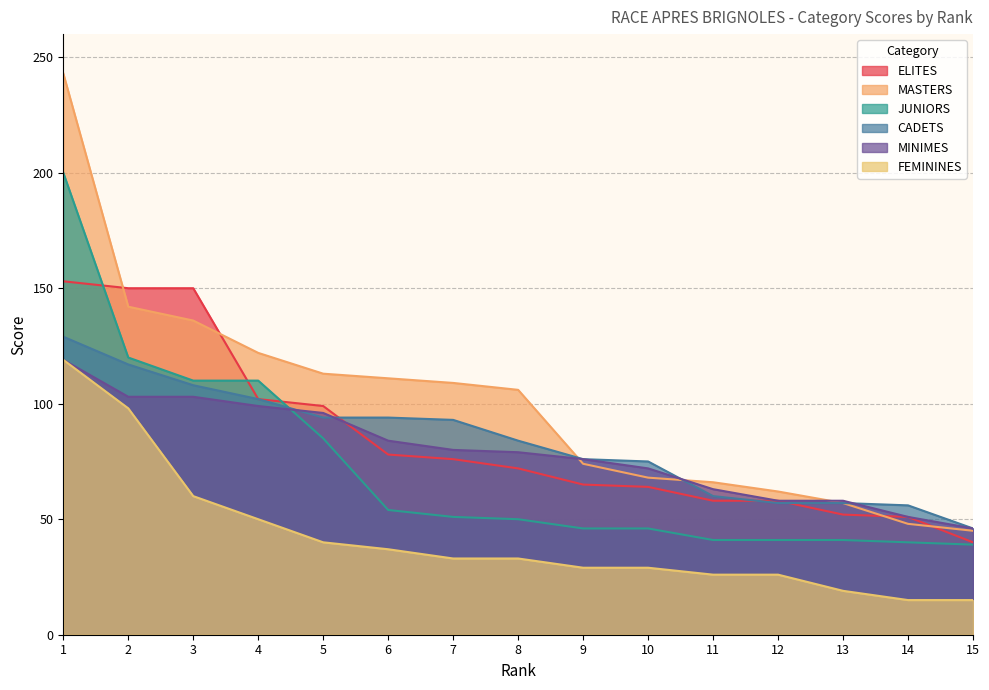

Rank the series by their maximum value, from highest to lowest.

MASTERS, JUNIORS, ELITES, CADETS, MINIMES, FEMININES